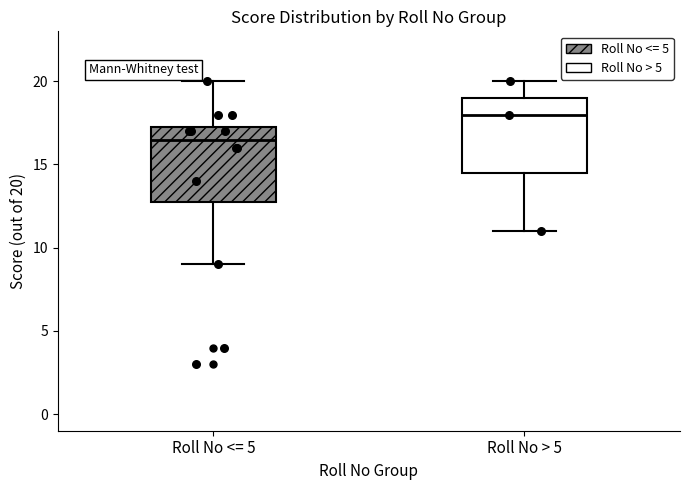

Reading left to right, transcribe this box plot: for each box, give where its median line is, the range the box spans, and where its two whiskers end, as read against the y-axis. The values are not printed on the chart, so give them approximately, as read against the axis.

Roll No <= 5: median 16.5, box 13.0 to 17.5, whiskers 9.0 to 20.0
Roll No > 5: median 18.0, box 14.5 to 19.0, whiskers 11.0 to 20.0